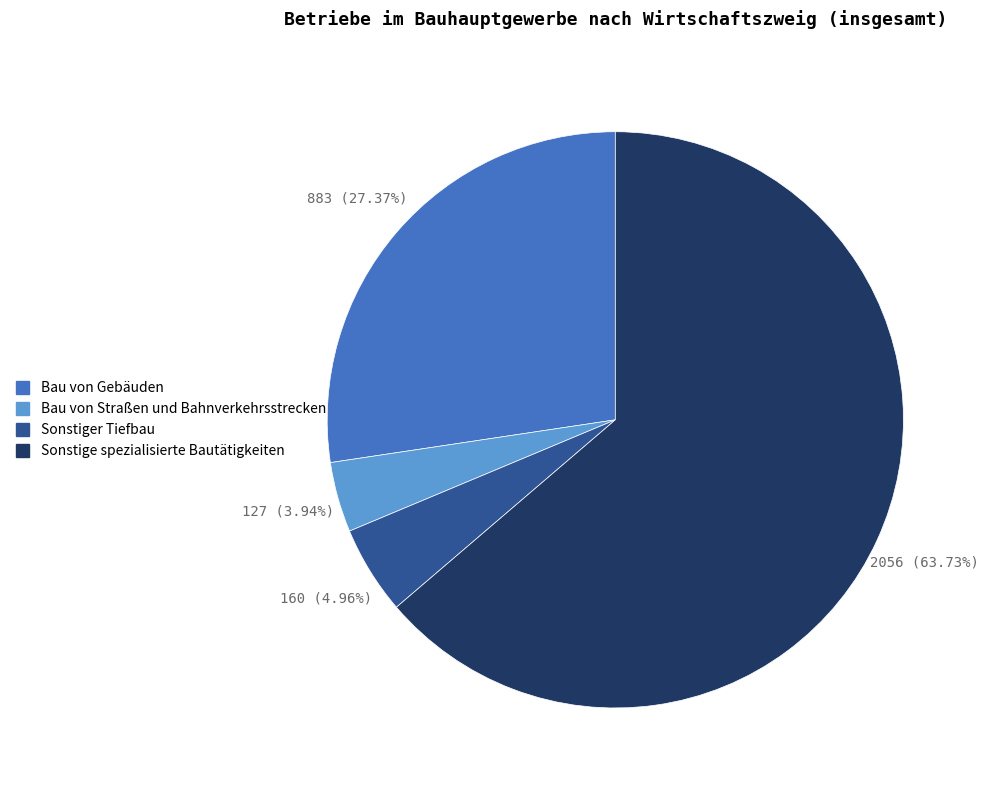

Does Sonstige spezialisierte Bautätigkeiten represent more than half of the total?

Yes